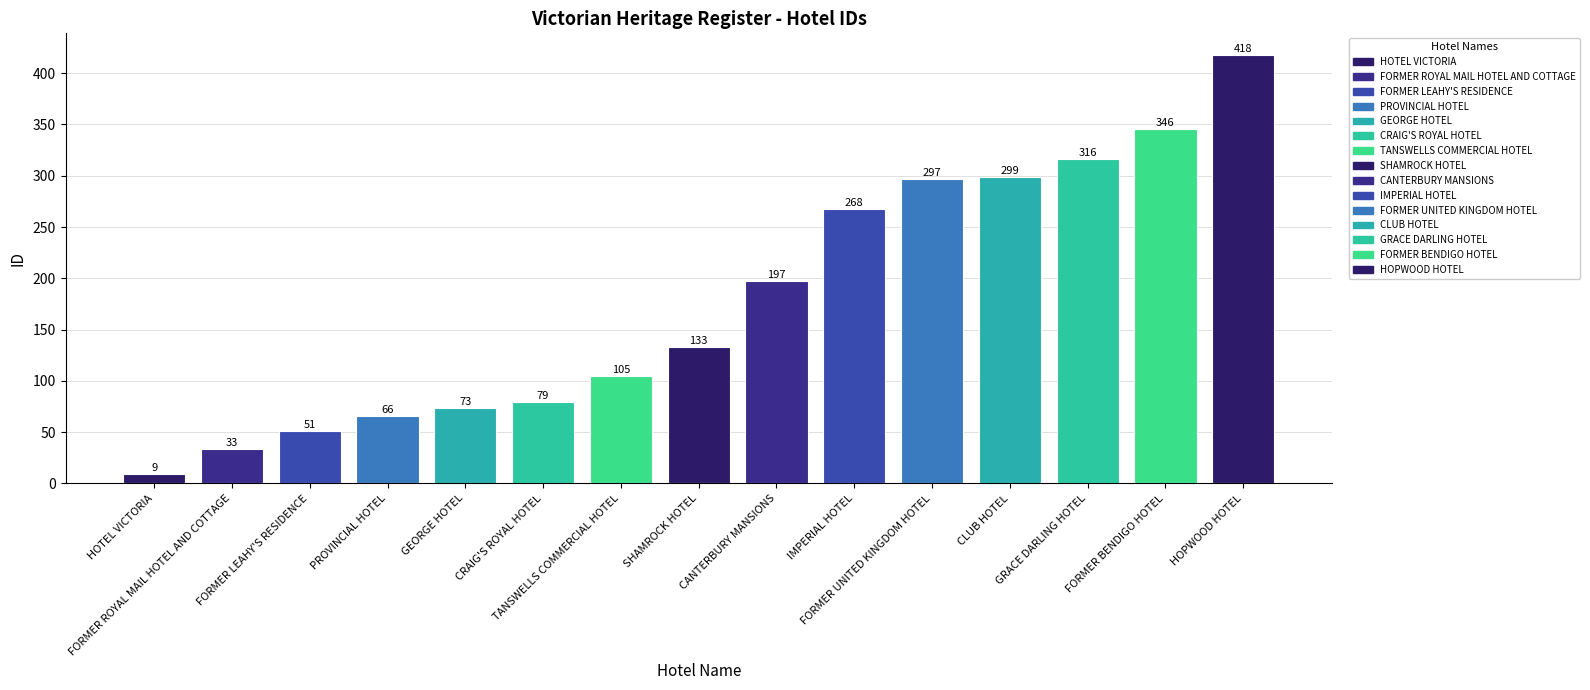

Are the bars grouped side by side (vs. stacked)?

No